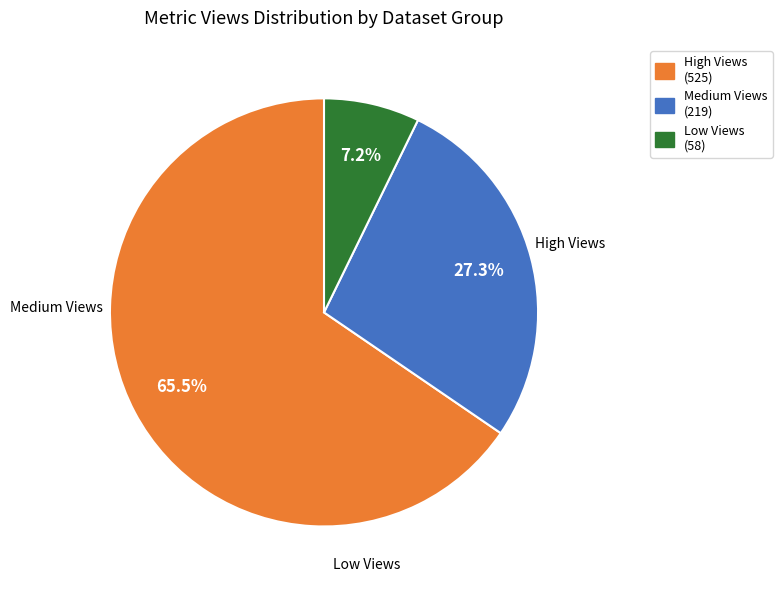

Does any single category account for the majority?

Yes